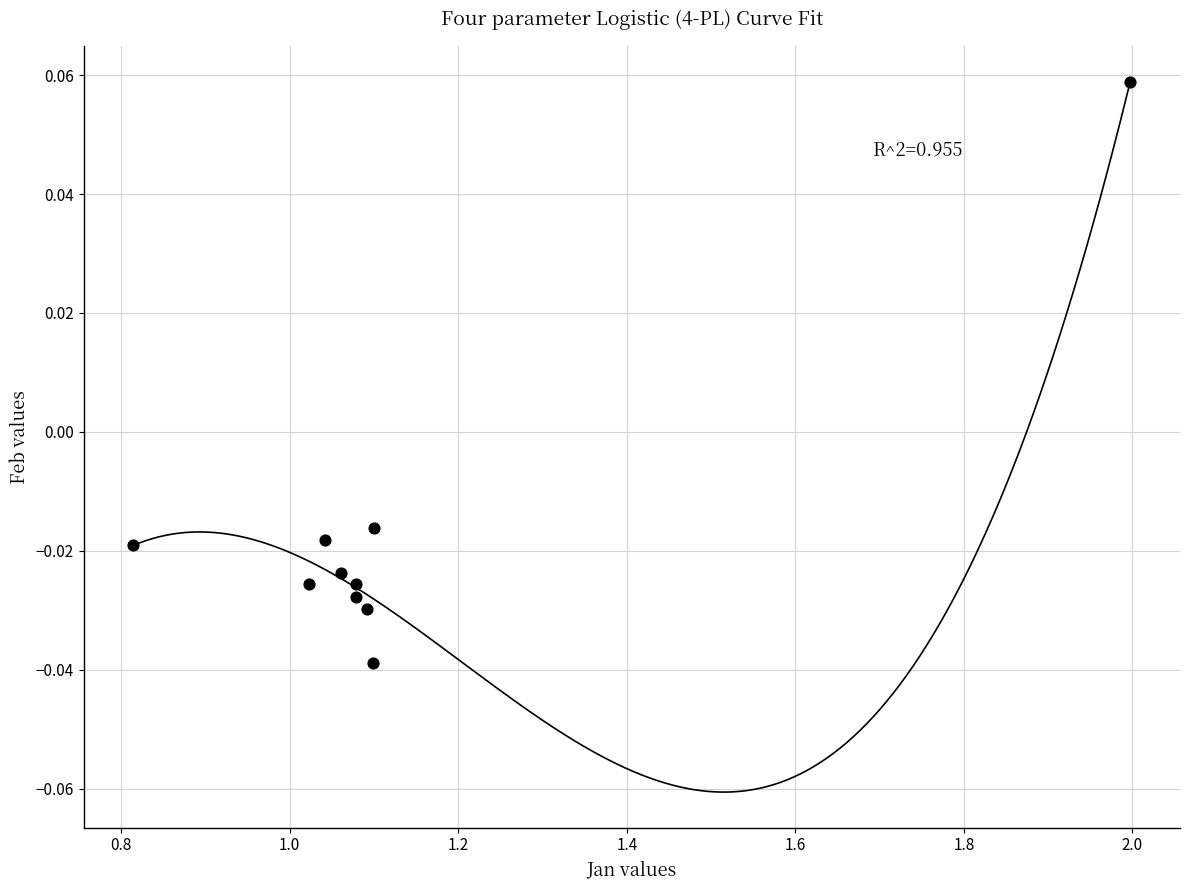

What is the average X value?

1.1